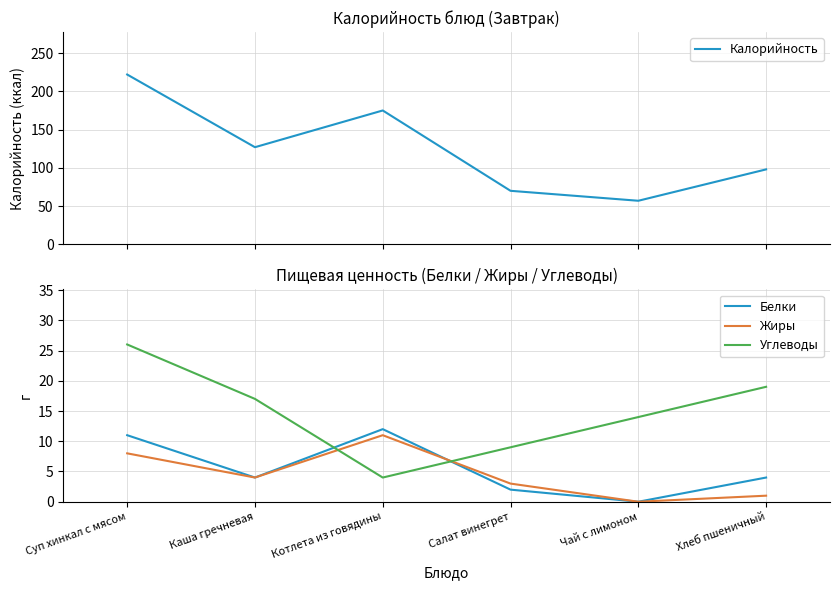

At which category does Углеводы reach its first local valley?

Котлета из говядины